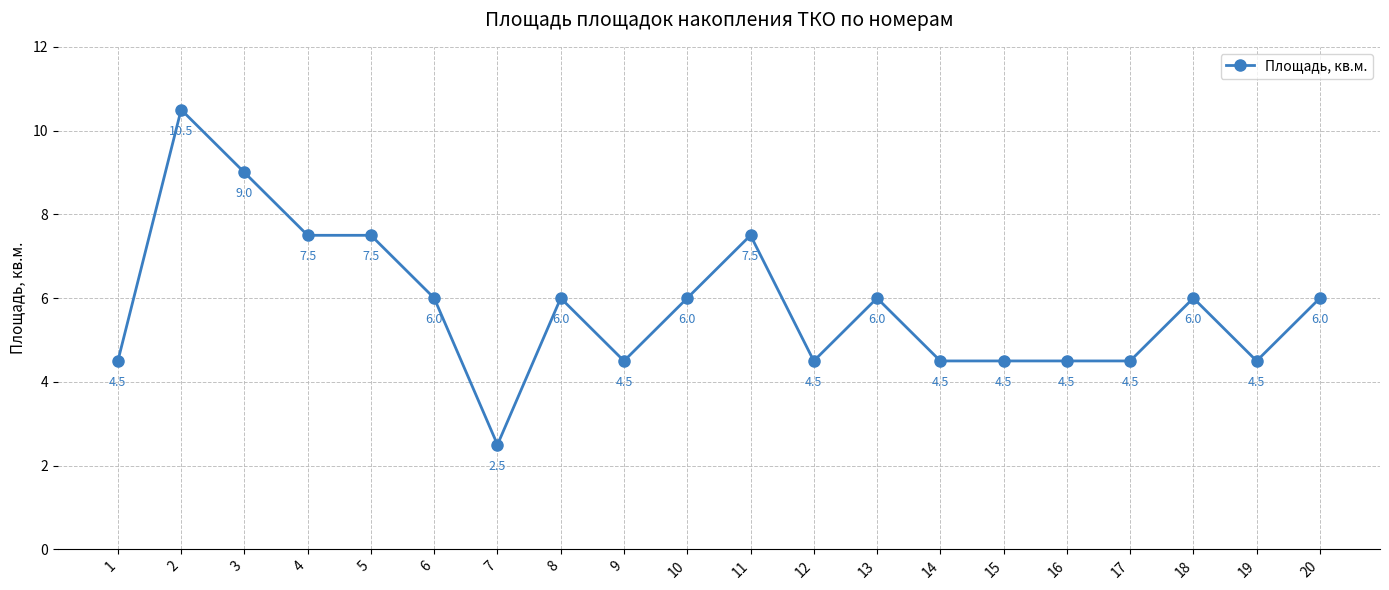

The chart shows a value of 4.5 at 9. True or false?

True